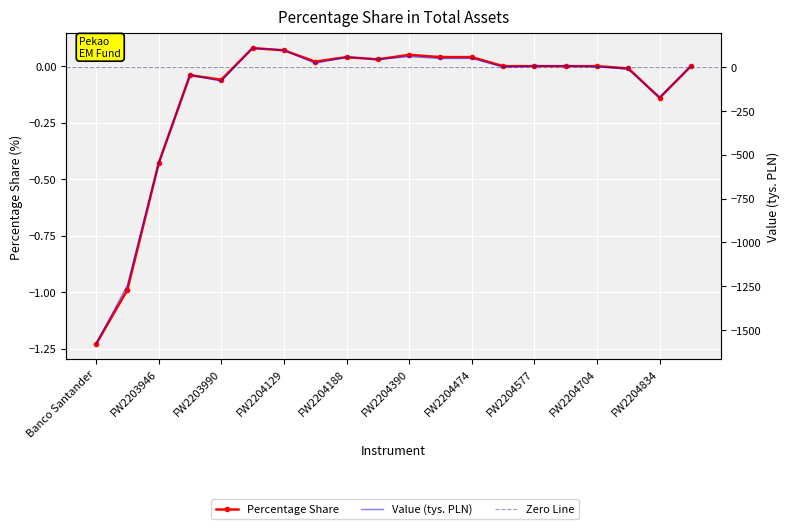

Between FW2204774 and FW2204049, which is larger?

FW2204049